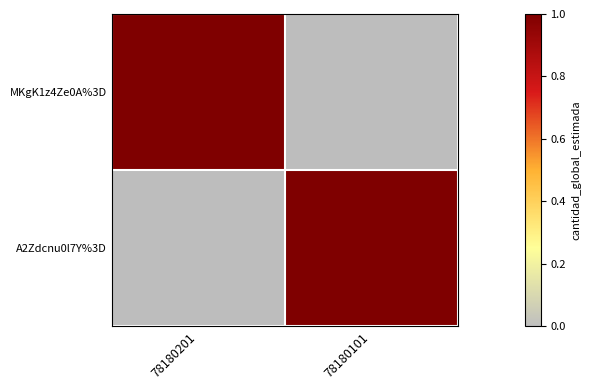

The value of MKgK1z4Ze0A%3D at 78180101 is 0. True or false?

True